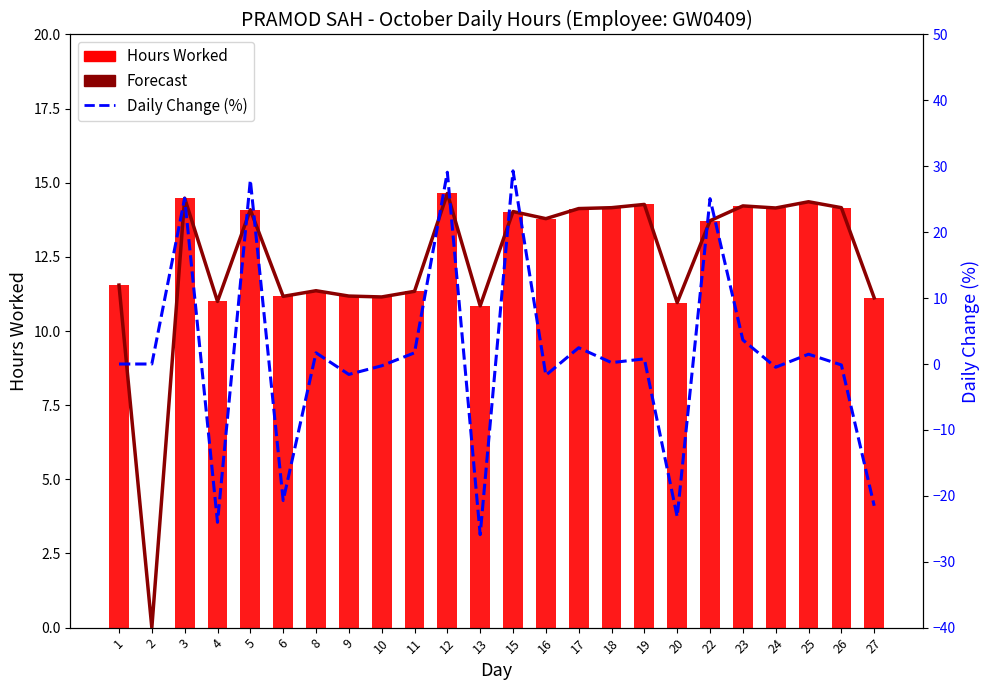

What is the maximum value for Daily Change (%)?

29.3